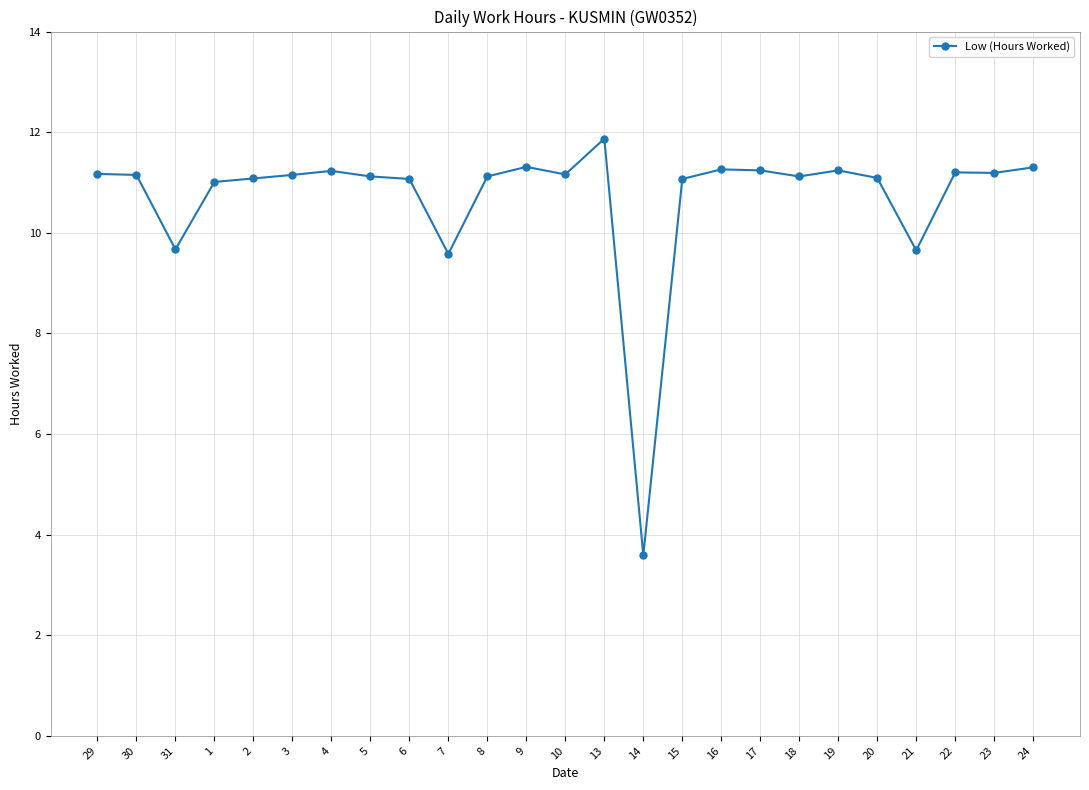

Which has a higher value, 15 or 13?

13